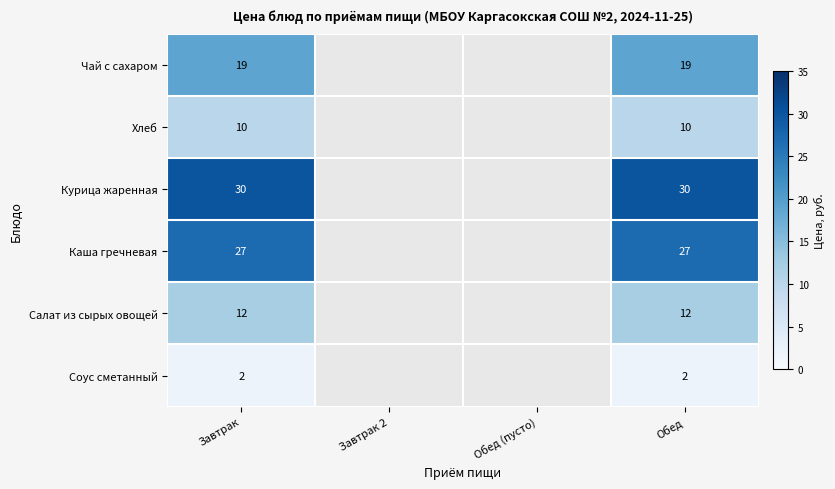

True or false: Каша гречневая has a value of 27 at Завтрак.

True